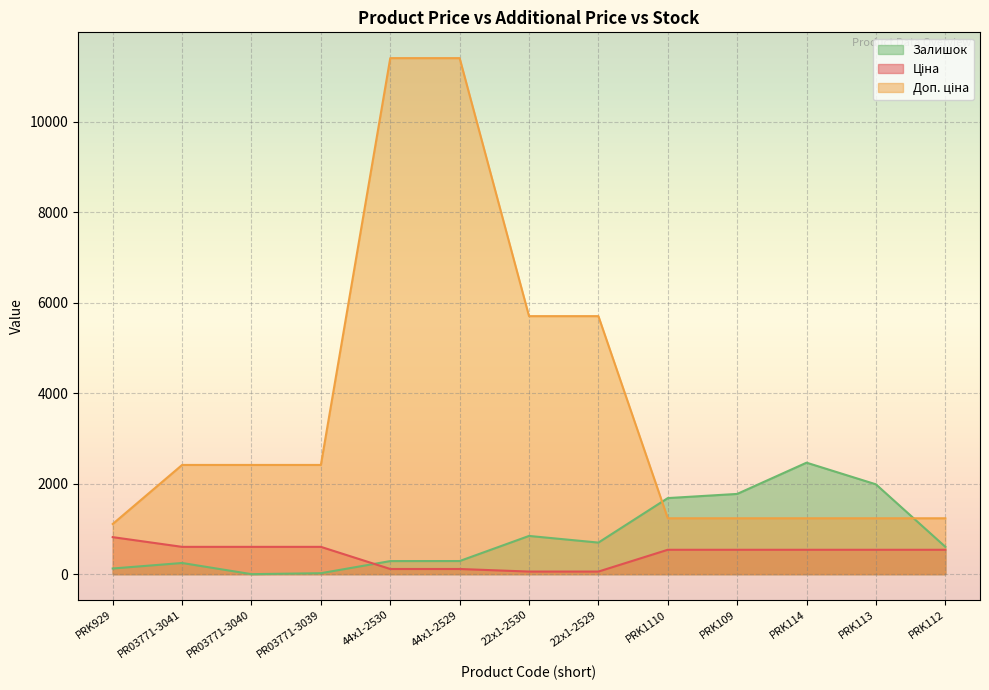

Which series changed the most between 22x1-2529 and PRK109?

Доп. ціна